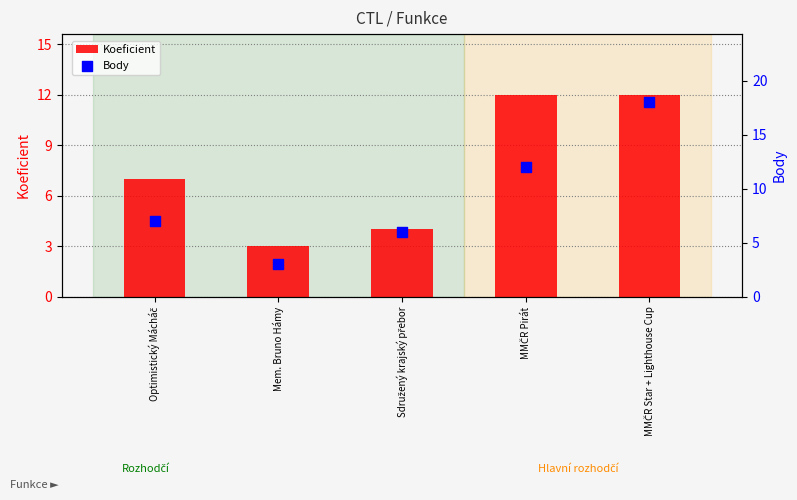

What are all the series names shown in the legend?

Koeficient, Body